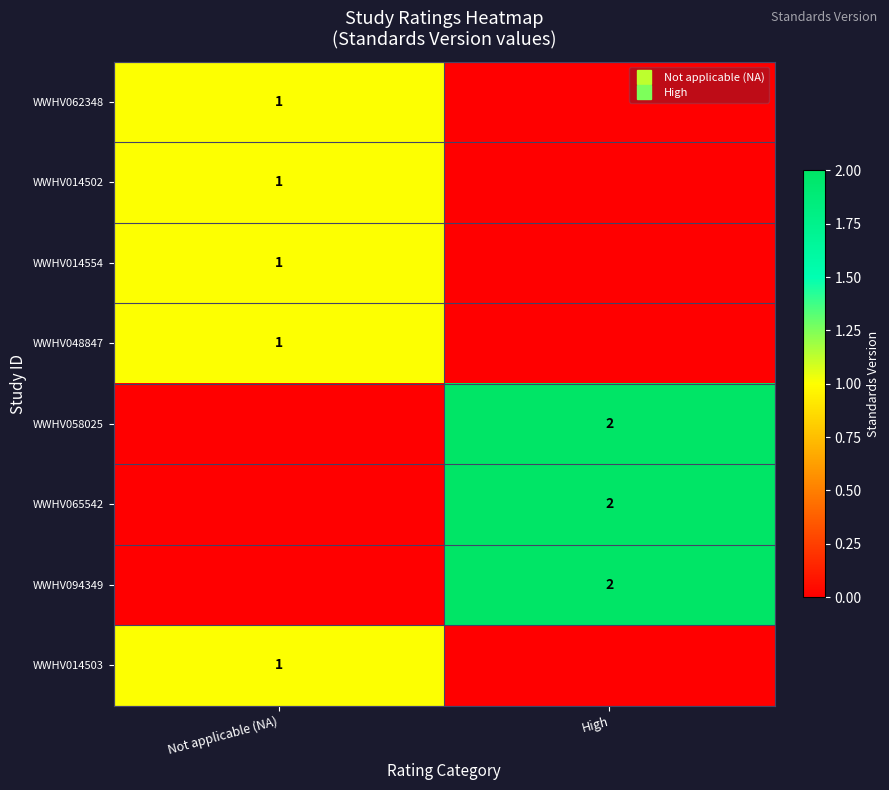

What is the difference between the maximum and minimum values in the WWHV014554 series?

1